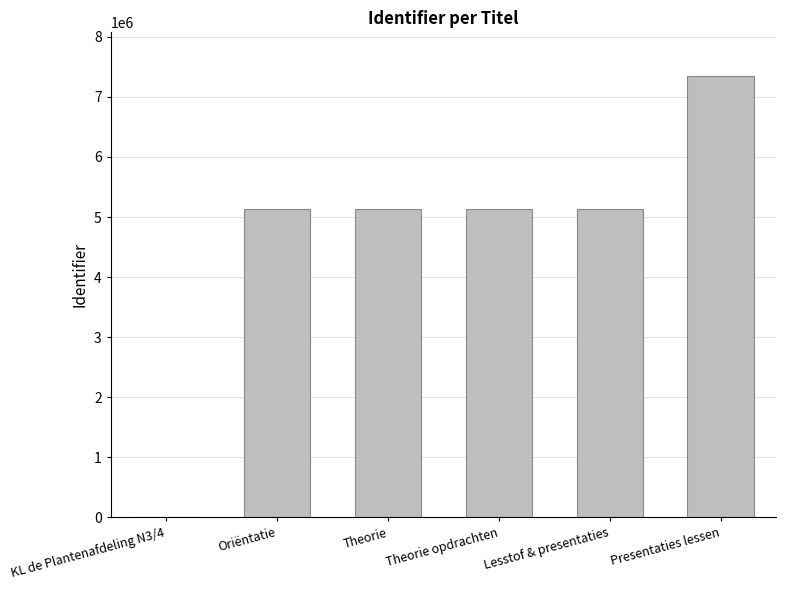

What is the sum of the values at Lesstof & presentaties and Presentaties lessen?

12481354